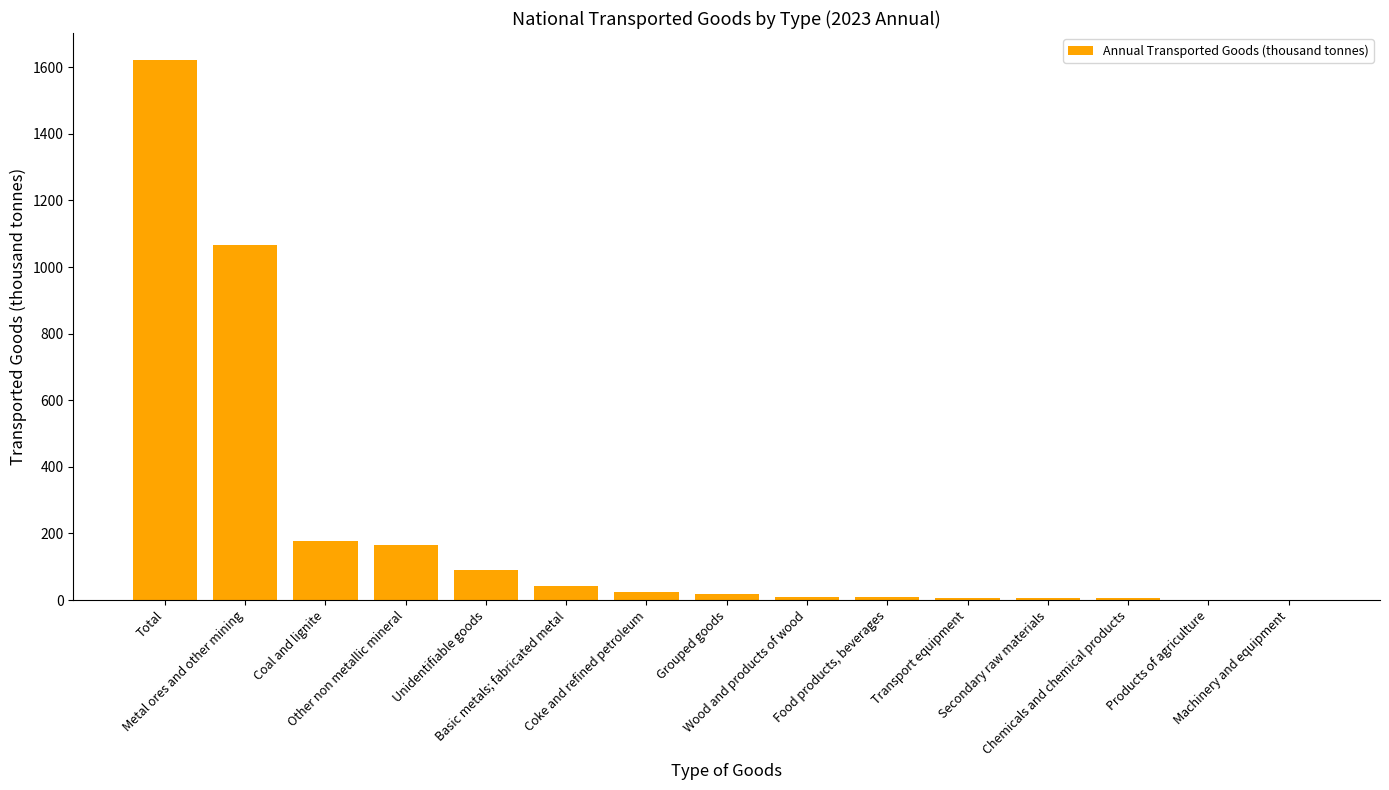

What is the greatest value displayed?

1621.4